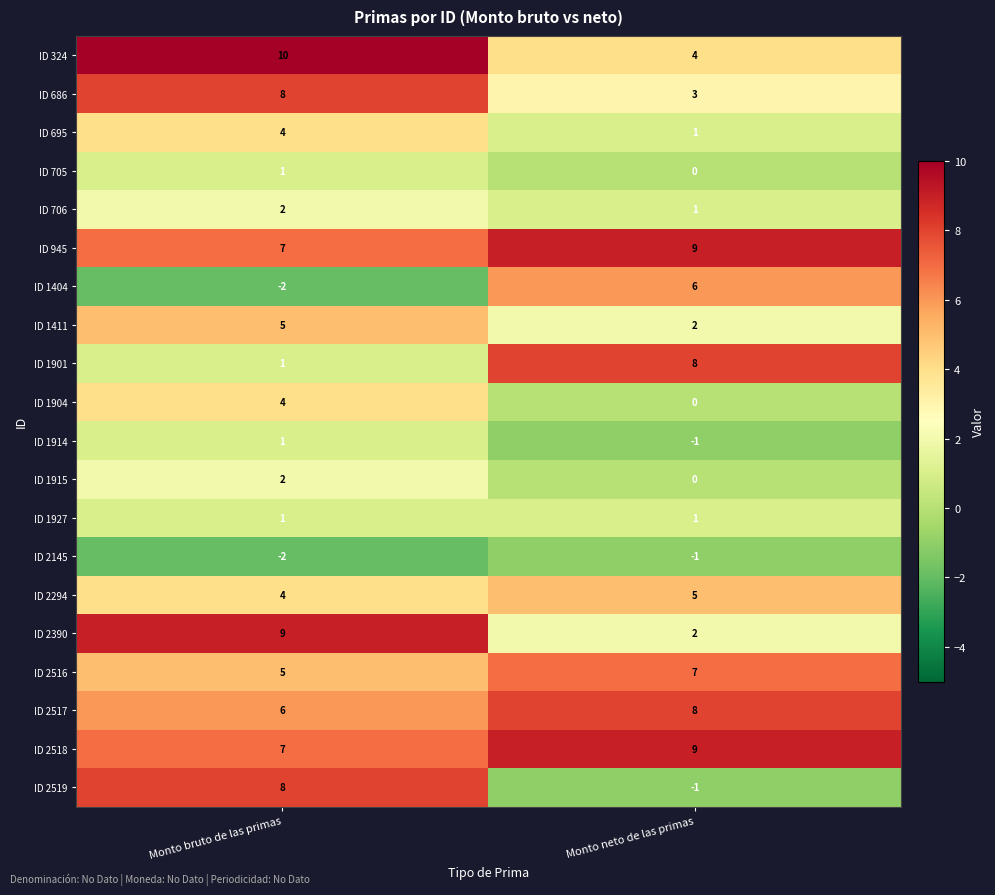

At which label does ID 1404 reach its peak?

Monto neto de las primas